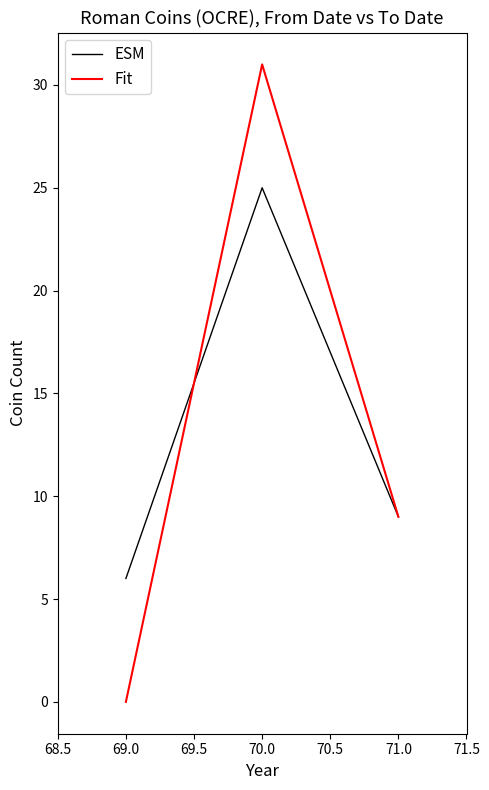

How many categories are shown in the chart?

3